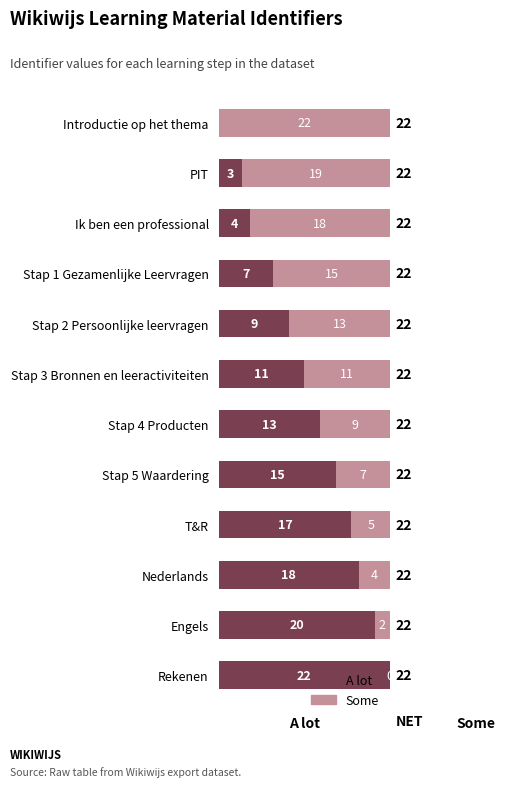

What is the total value across all series at Ik ben een professional?

22